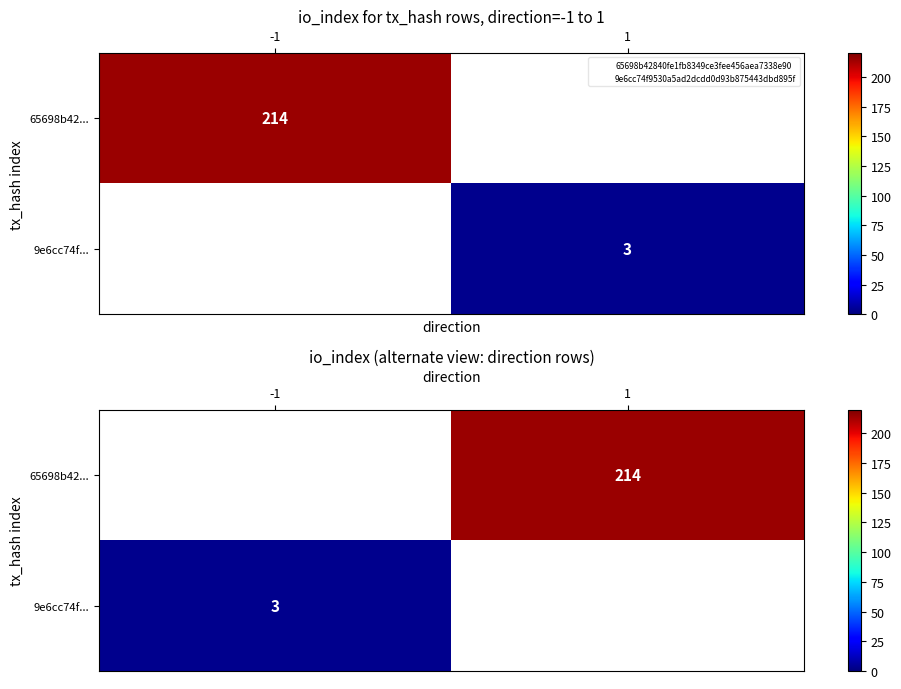

Which category has the highest value in the 9e6cc74f... series?

-1